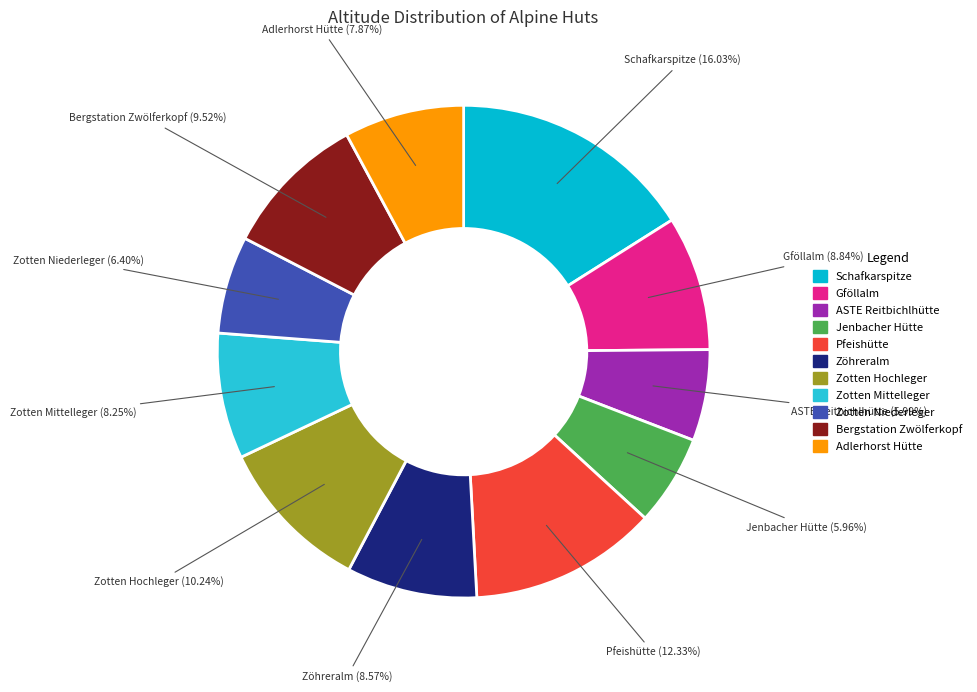

To the nearest percent, what is the average slice percentage?

9%